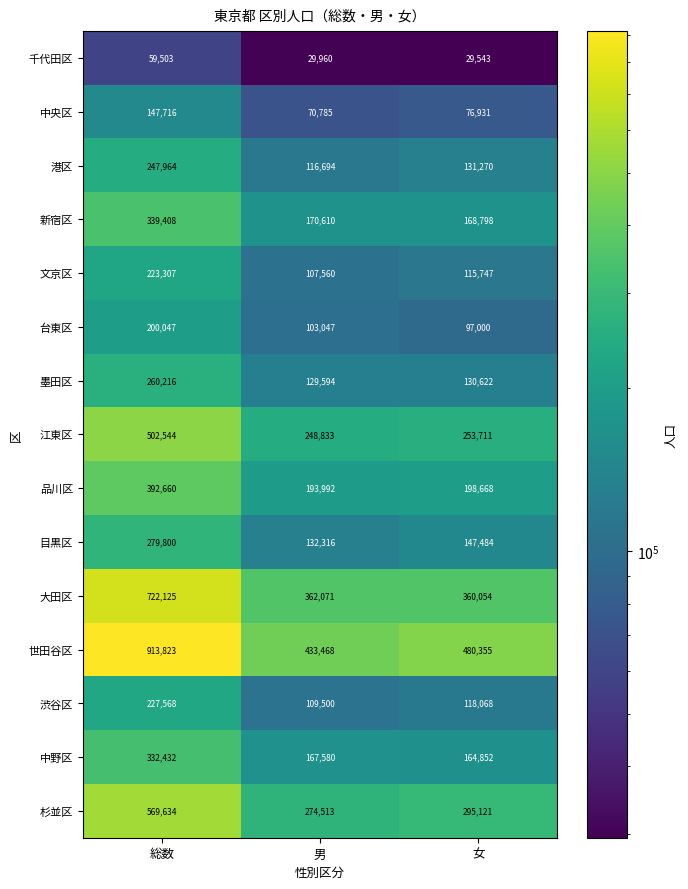

What is the difference between the highest and lowest values at 女?

450812